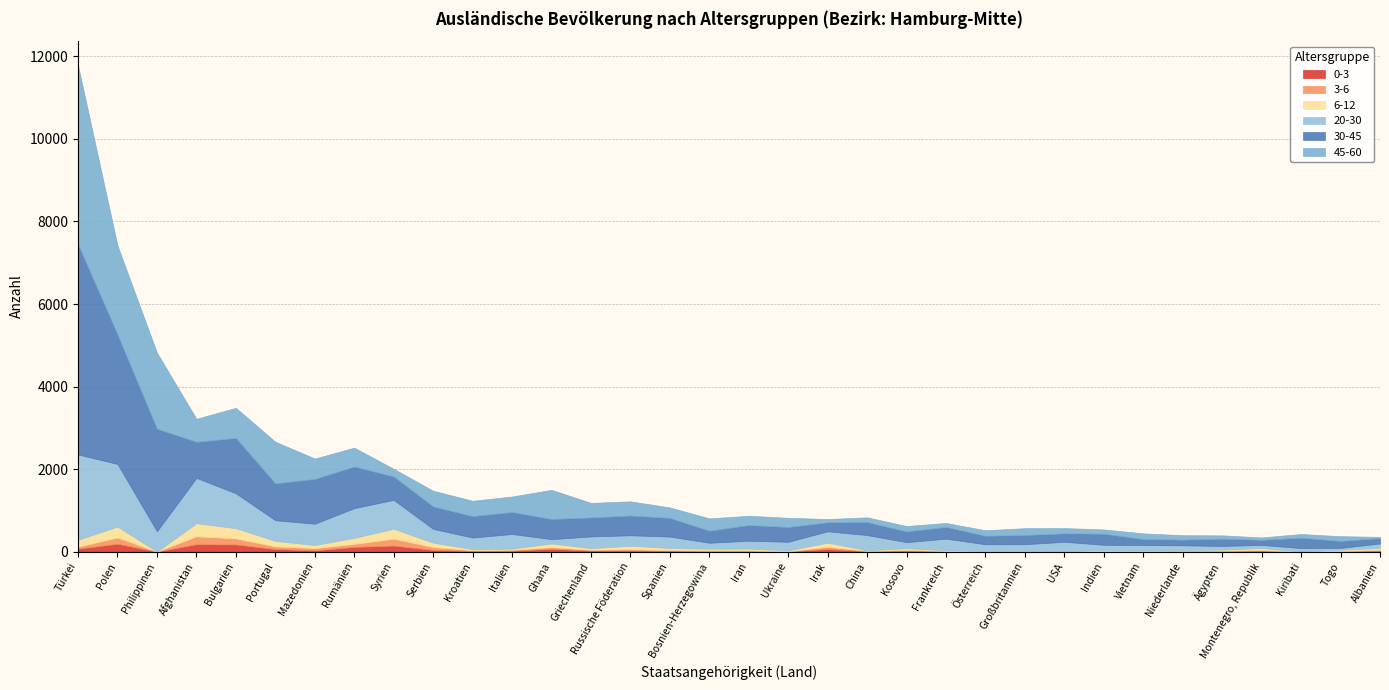

At how many categories does at least one series exceed 1391?

3